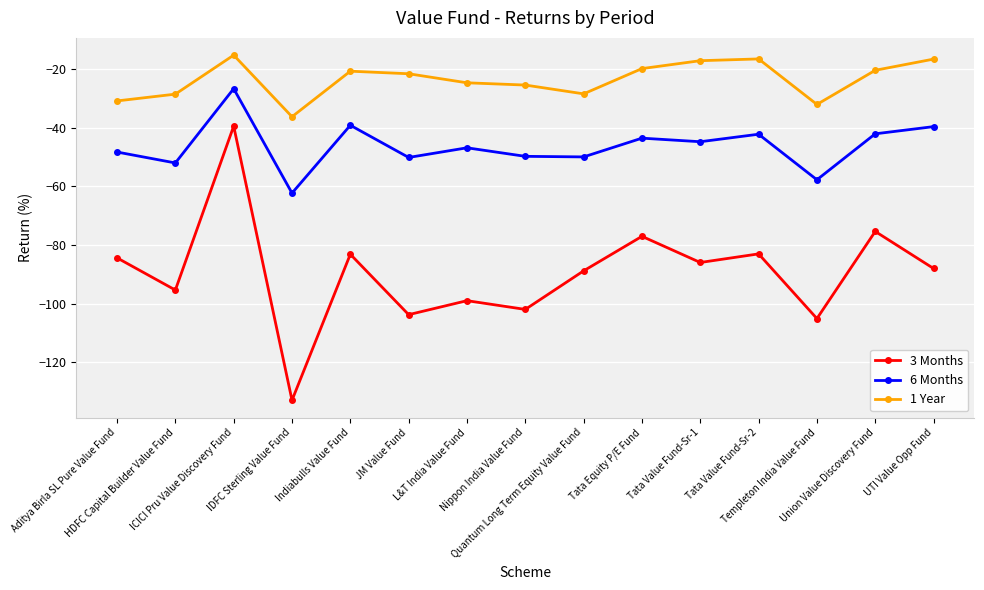

What is the spread (max minus min) of values at Nippon India Value Fund?

76.5